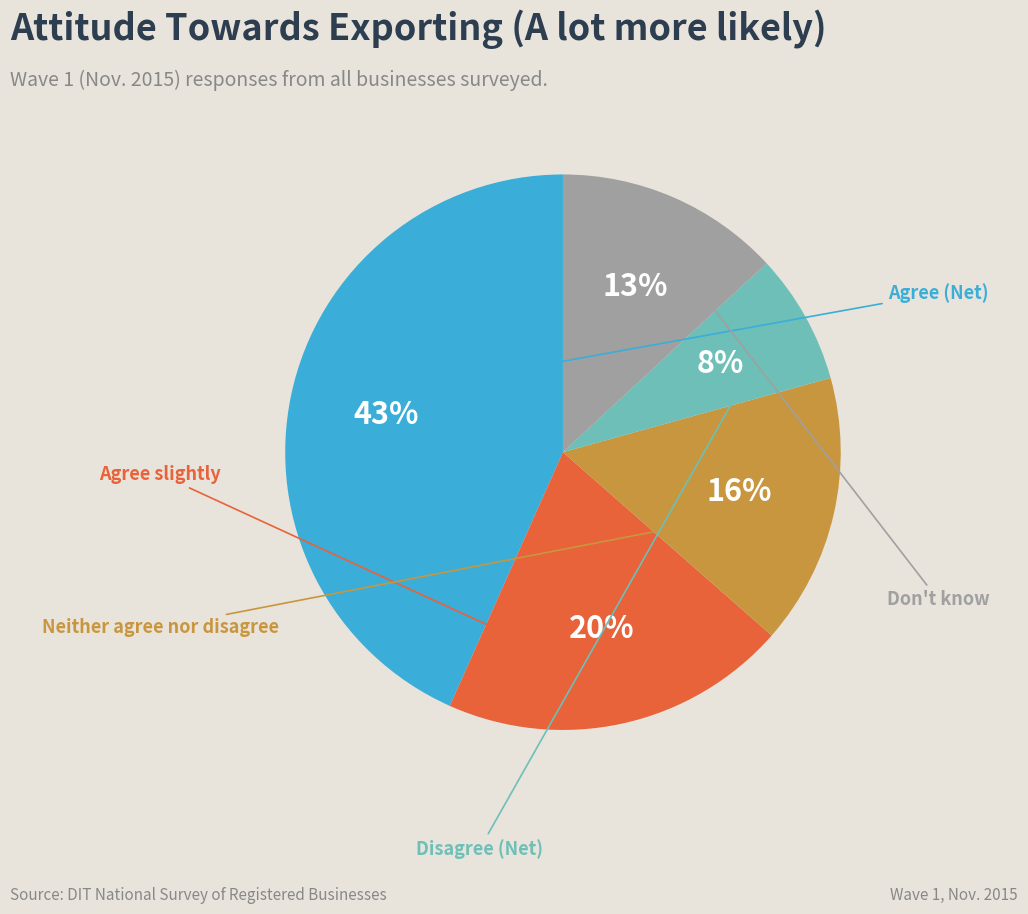

To the nearest percent, what is the average slice percentage?

20%